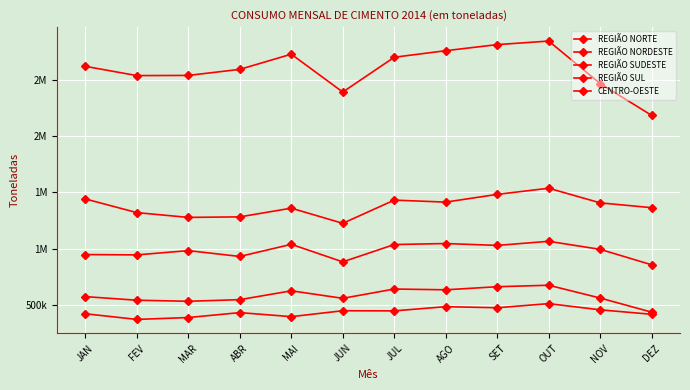

Does the chart display data point markers on the line(s)?

Yes